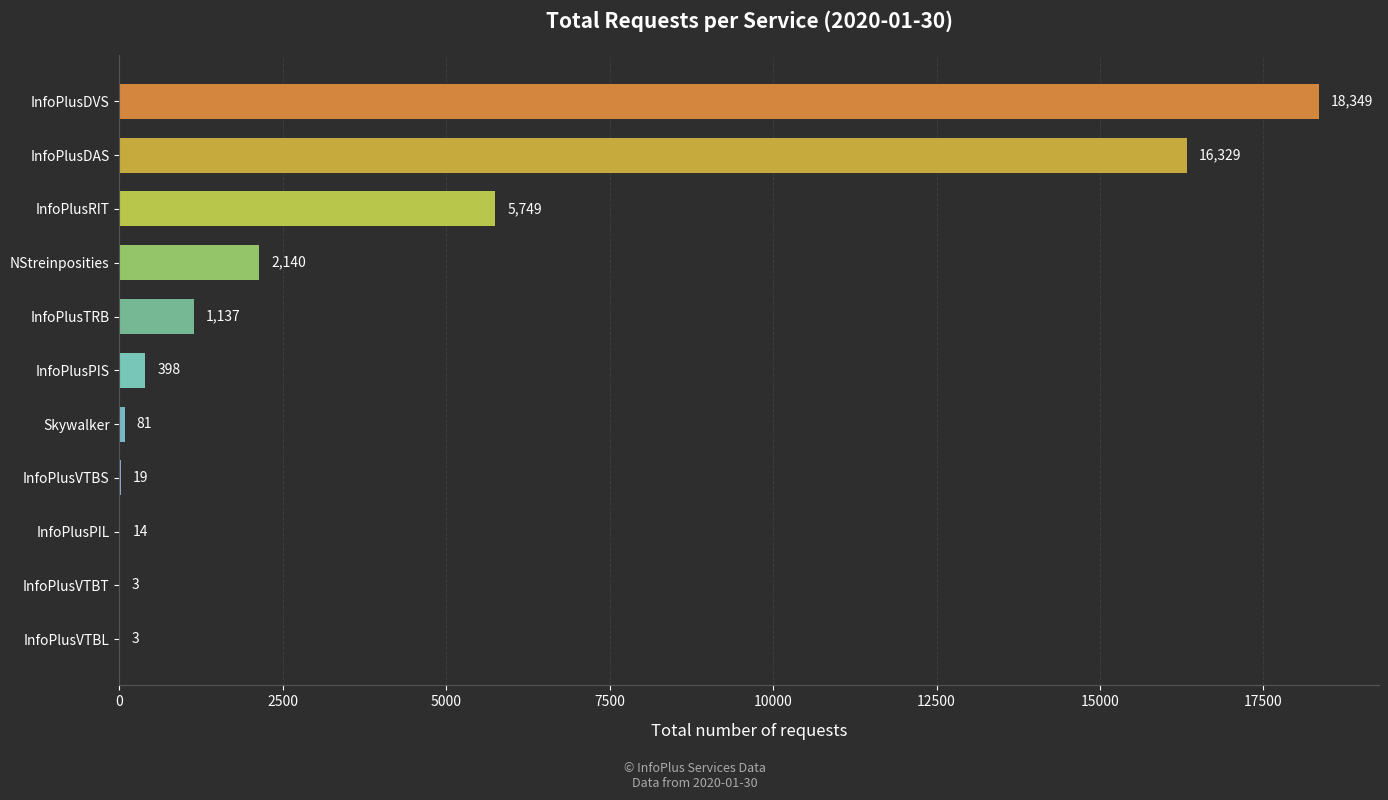

Does the chart contain stacked bars?

No